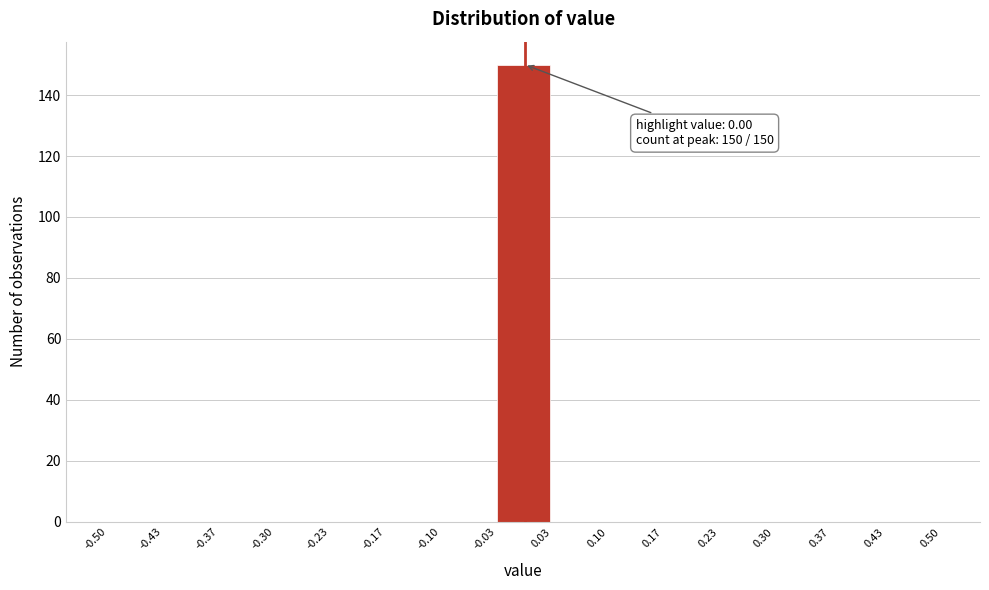

Over which range of the x-axis is the bar tallest?

-0.03 to 0.03